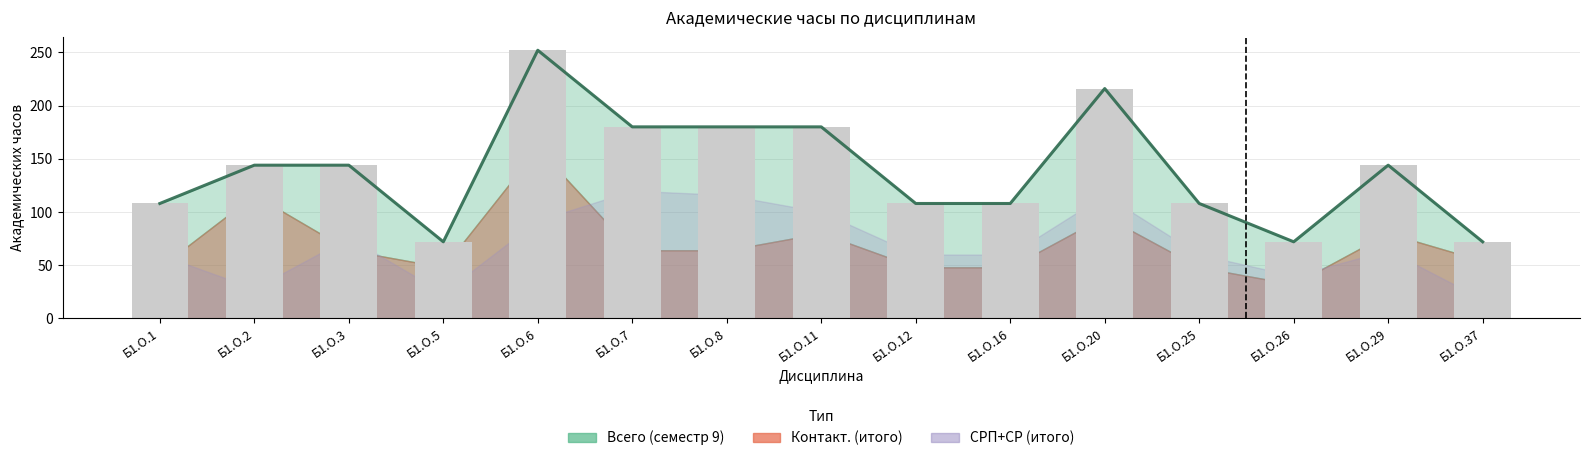

The value at Б1.О.25 is 48. True or false?

False